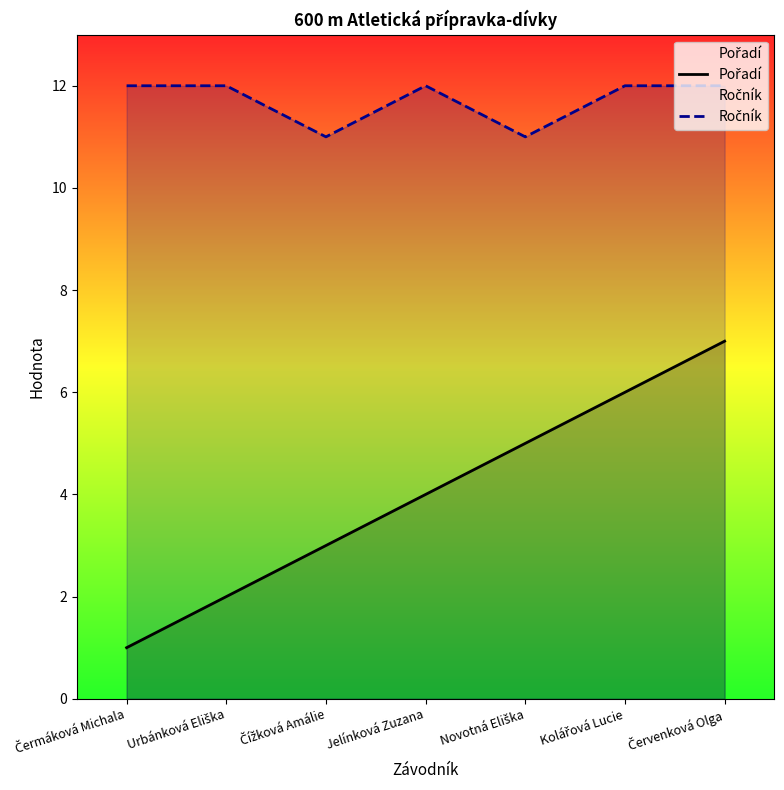

What is the label of the 2nd point from the left?

Urbánková Eliška